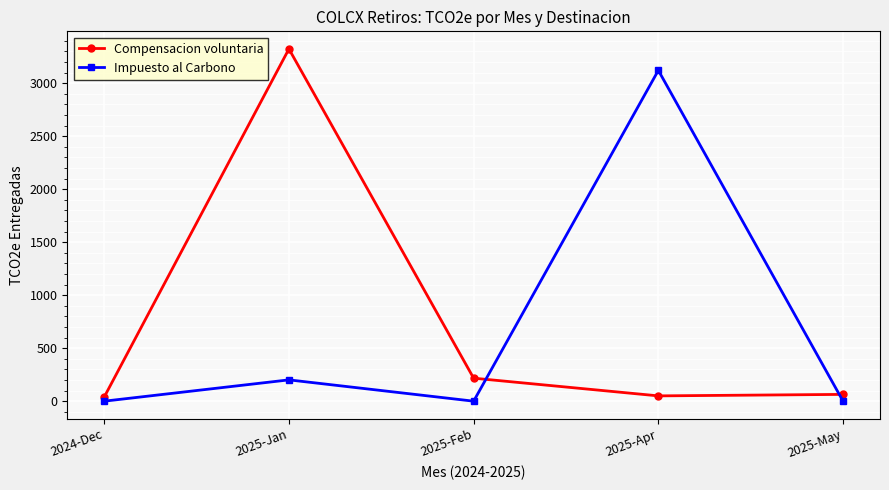

What is the maximum value for Impuesto al Carbono?

3121